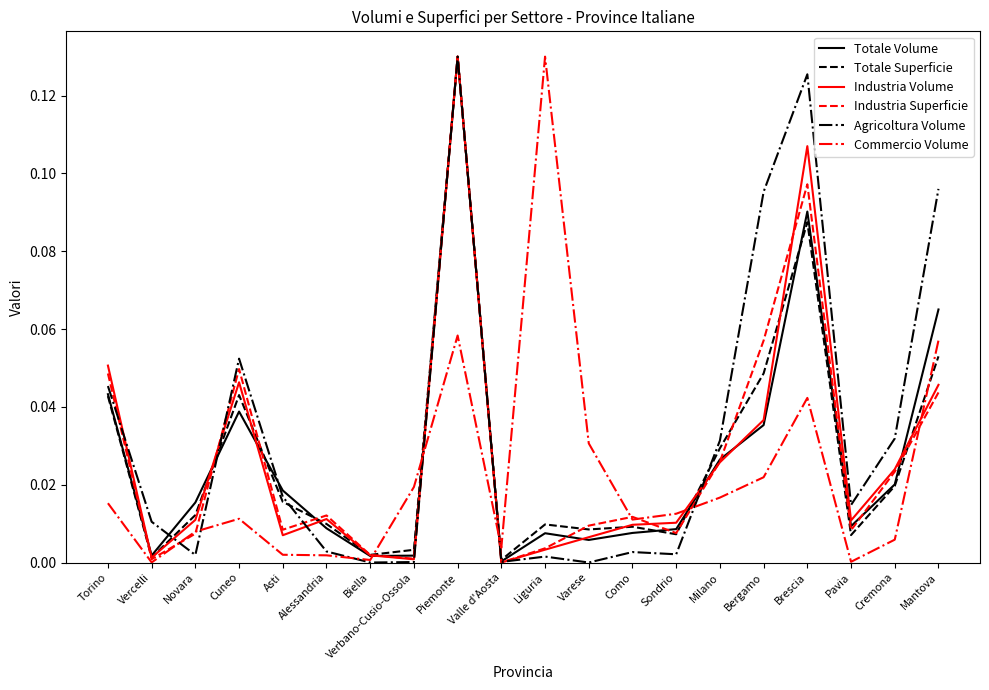

Where do Agricoltura Volume and Totale Volume first cross each other?

Vercelli and Novara